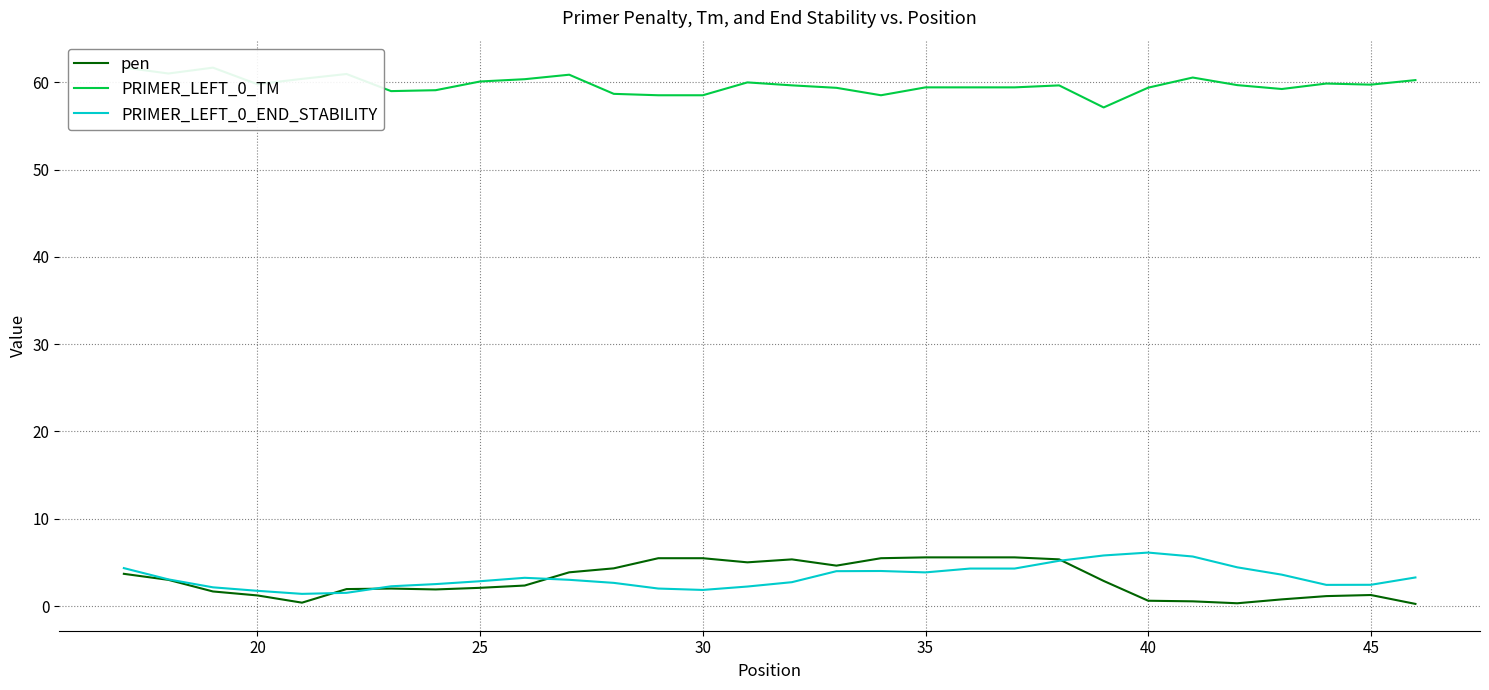

What is the highest value of the pen series?

5.6